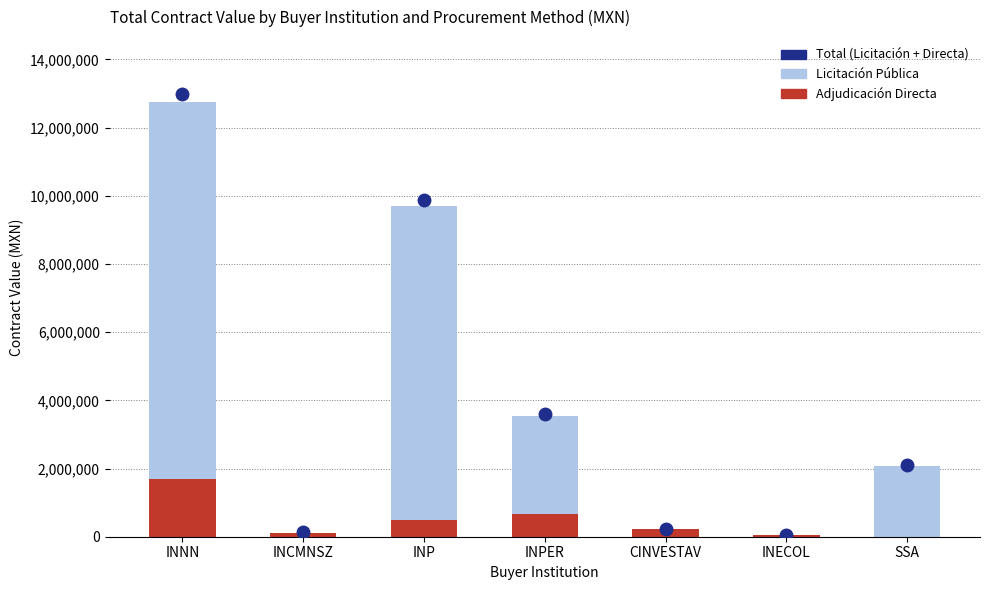

At which label does Adjudicación Directa reach its peak?

INNN